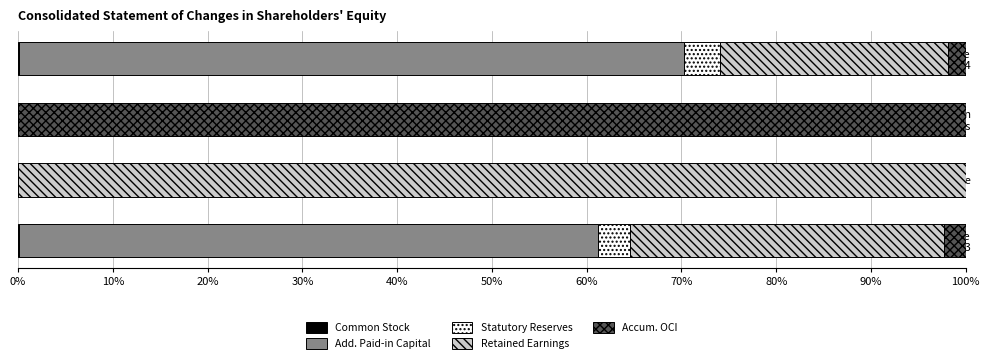

How many data points does each series have?

4